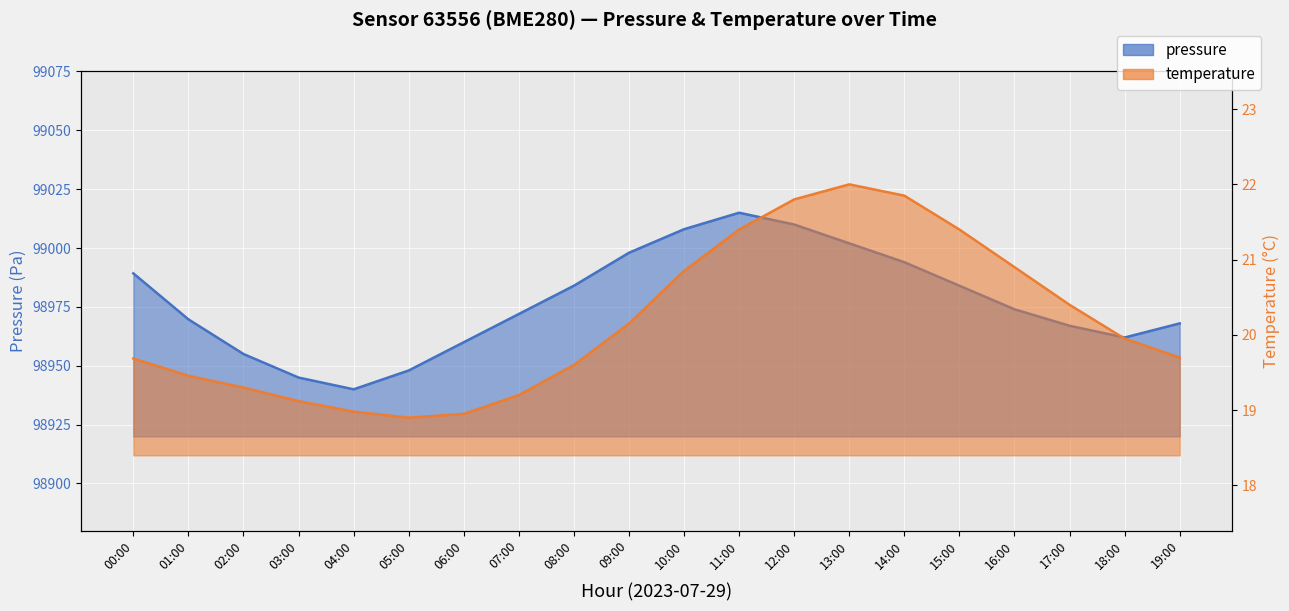

Approximately how many times larger is the value at 06:00 compared to 11:00?

0.9